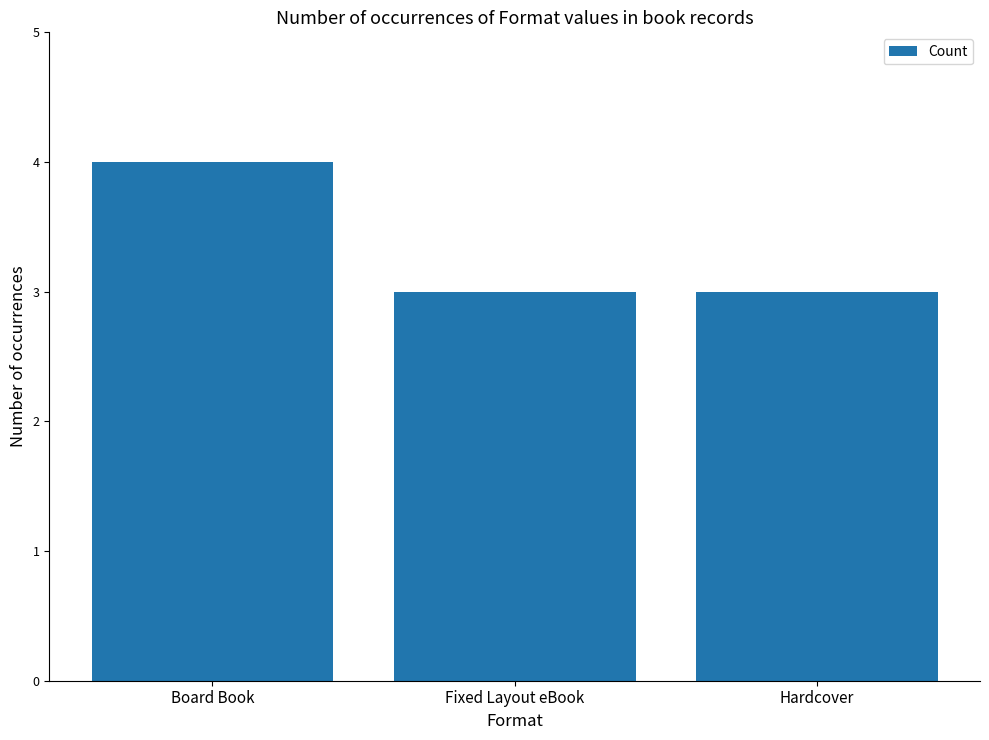

What is the value of the 3rd bar from the left?

3